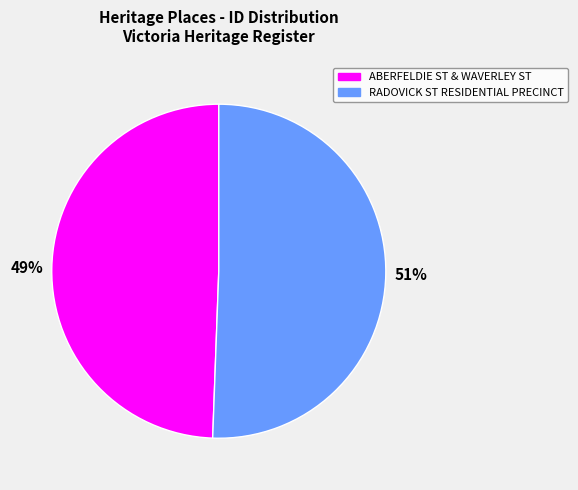

Does any single category account for the majority?

Yes